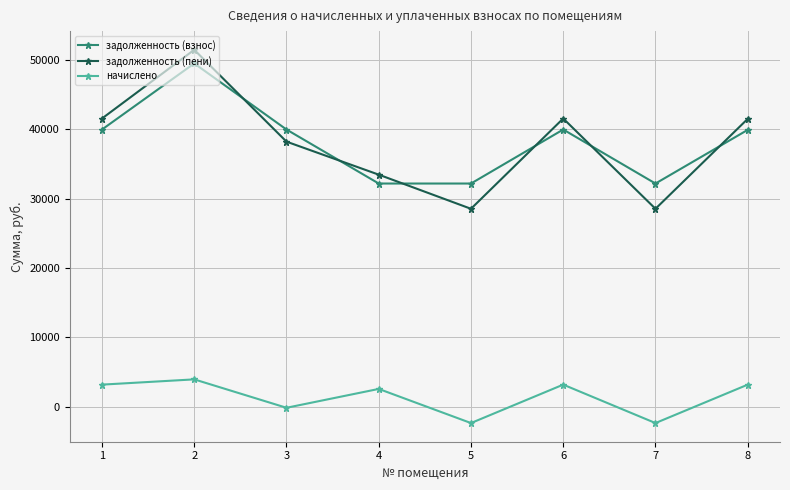

What is the difference between the задолженность (пени) values at 1 and 3?

3339.8